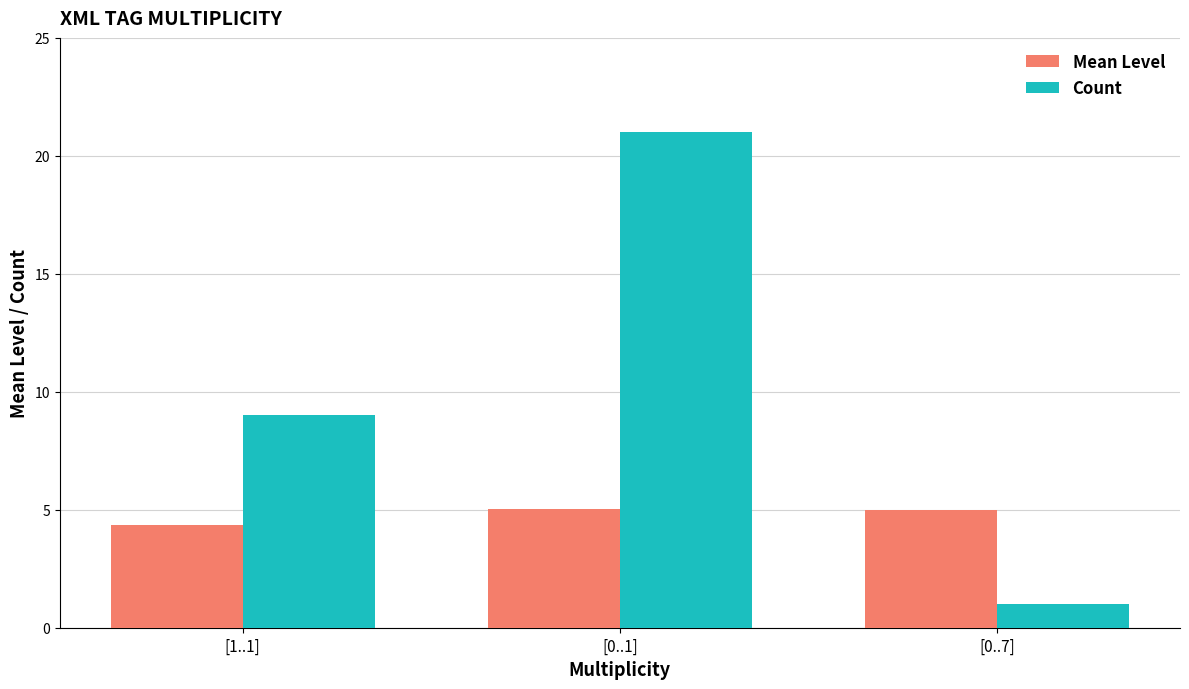

Reading left to right, what are all the values shown in this chart?

Mean Level: [1..1]=4.3	[0..1]=5.0	[0..7]=5.0
Count: [1..1]=9.0	[0..1]=21.0	[0..7]=1.0